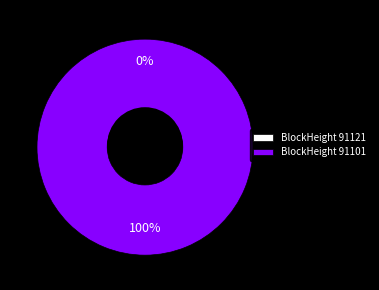

To the nearest percent, what is the difference between the 91121 and 91101 slice percentages?

100%